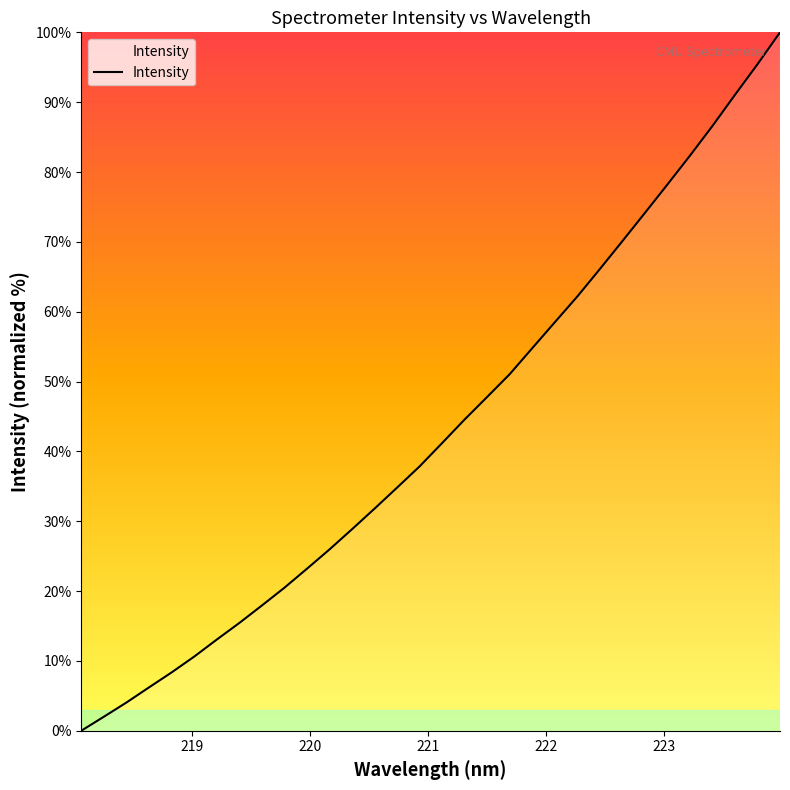

What is the greatest value displayed?

100.0